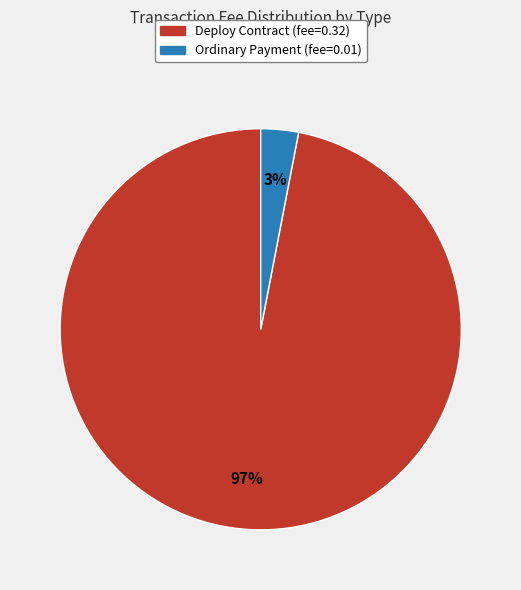

Which category has the biggest portion of the pie?

Deploy Contract